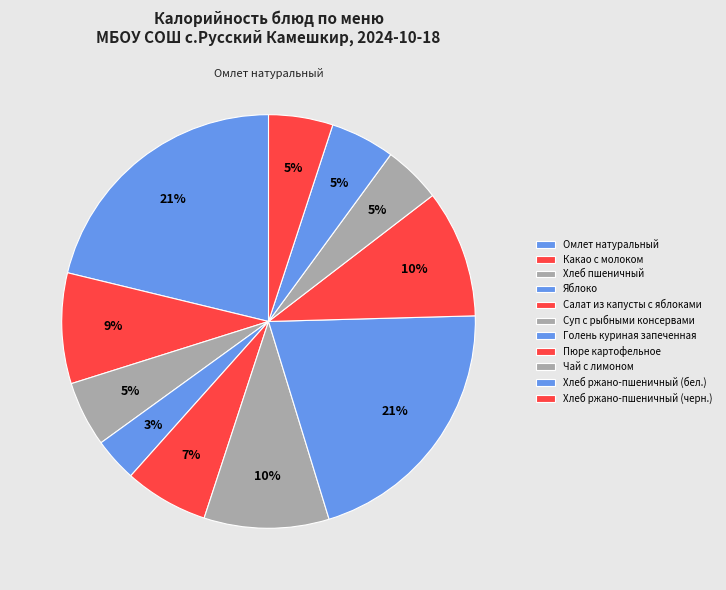

How many segments does this pie chart have?

11